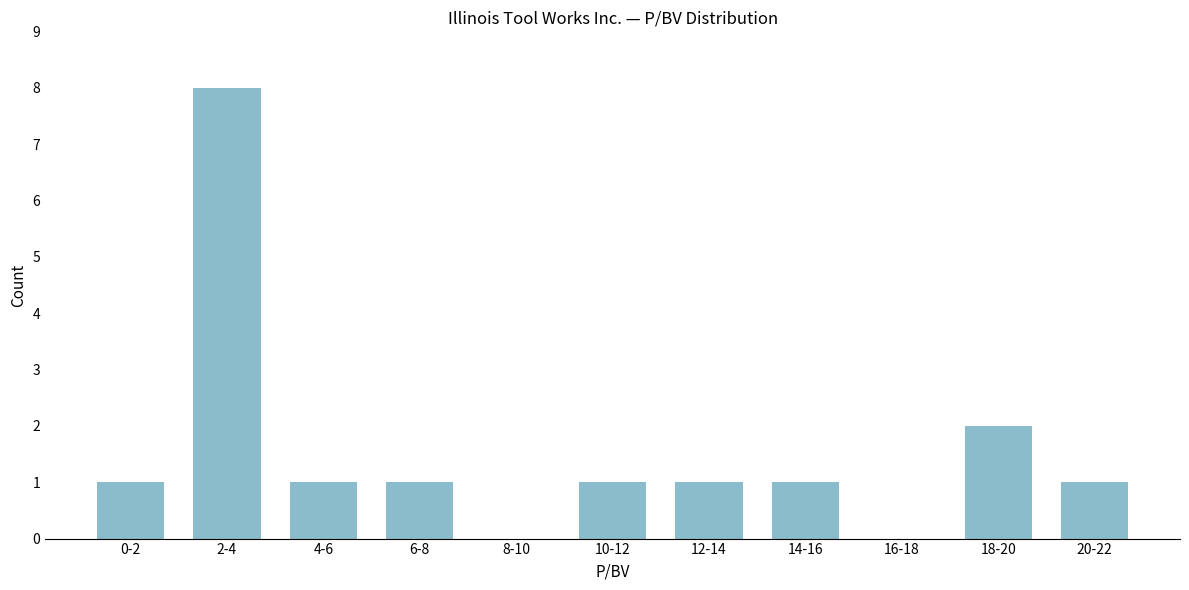

Reading right to left, list all the values displayed in this chart.

20-22=1	18-20=2	16-18=0	14-16=1	12-14=1	10-12=1	8-10=0	6-8=1	4-6=1	2-4=8	0-2=1